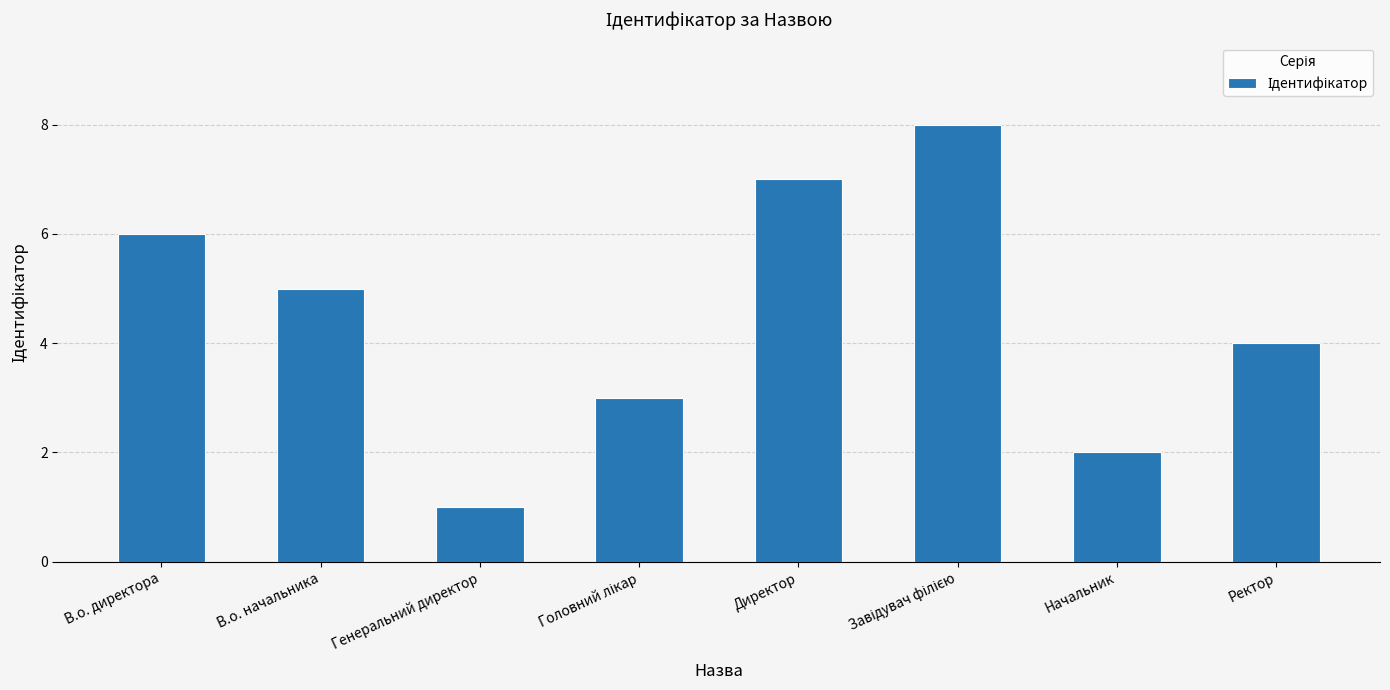

Where does the data first go above 5?

В.о. директора